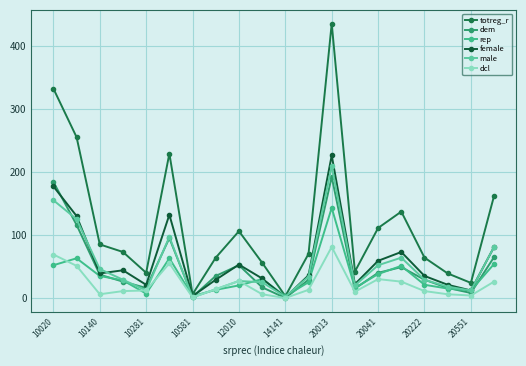

How many lines are shown in the chart?

6